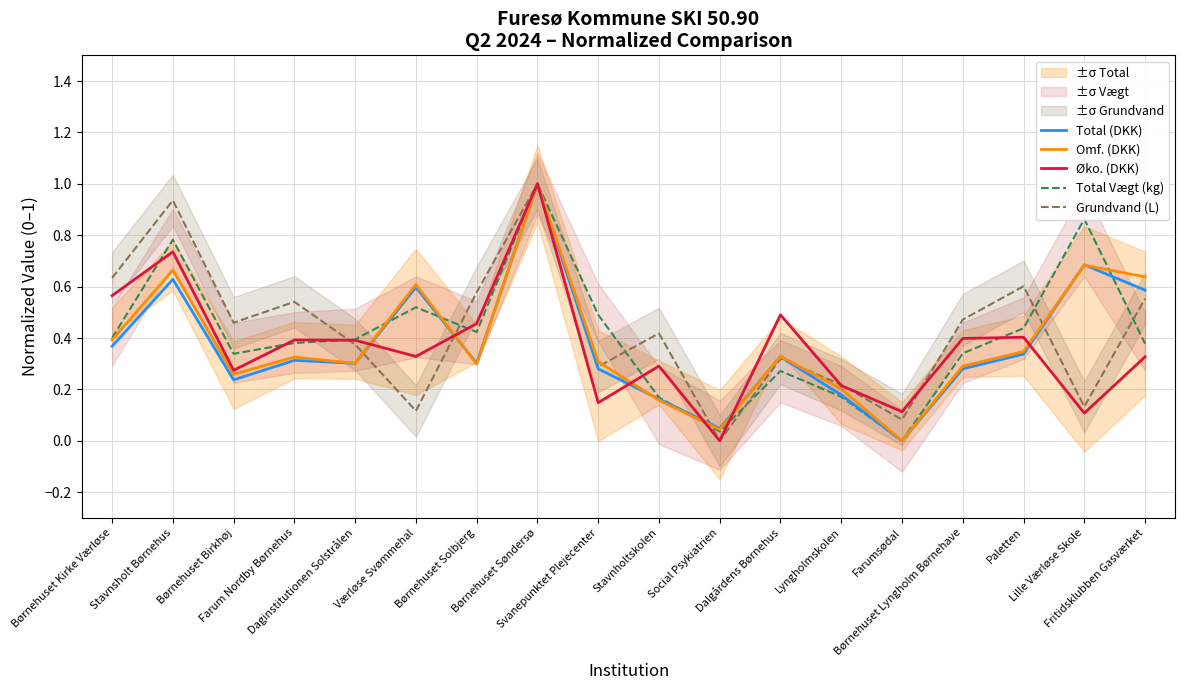

Which label corresponds to the smallest value in the chart?

Farumsødal